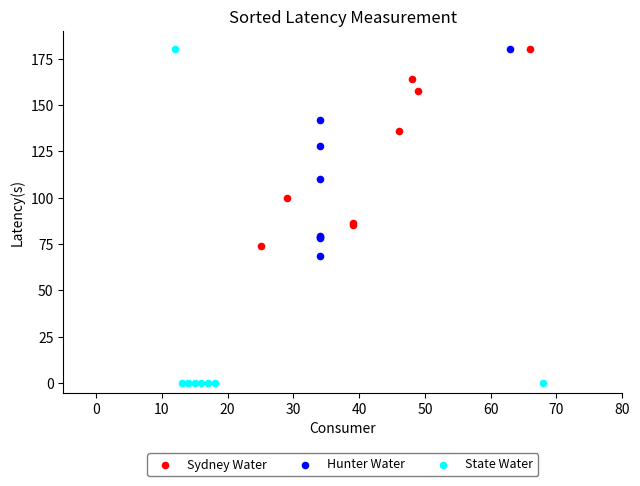

What are all the series names shown in the legend?

Sydney Water, Hunter Water, State Water